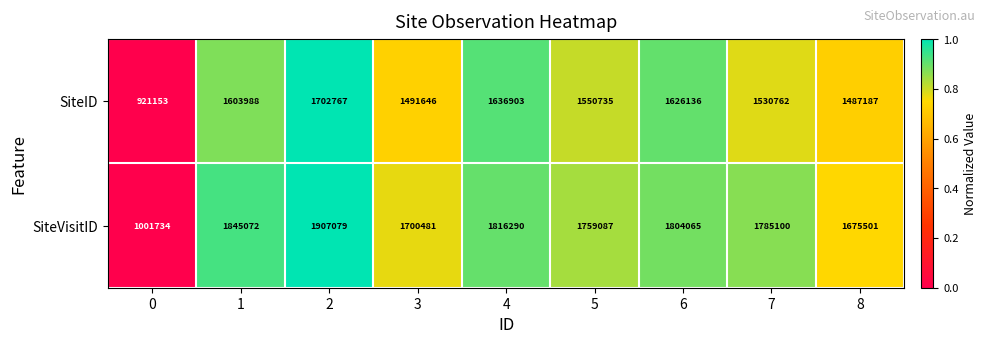

List the series in order of their peak value, lowest first.

SiteID, SiteVisitID